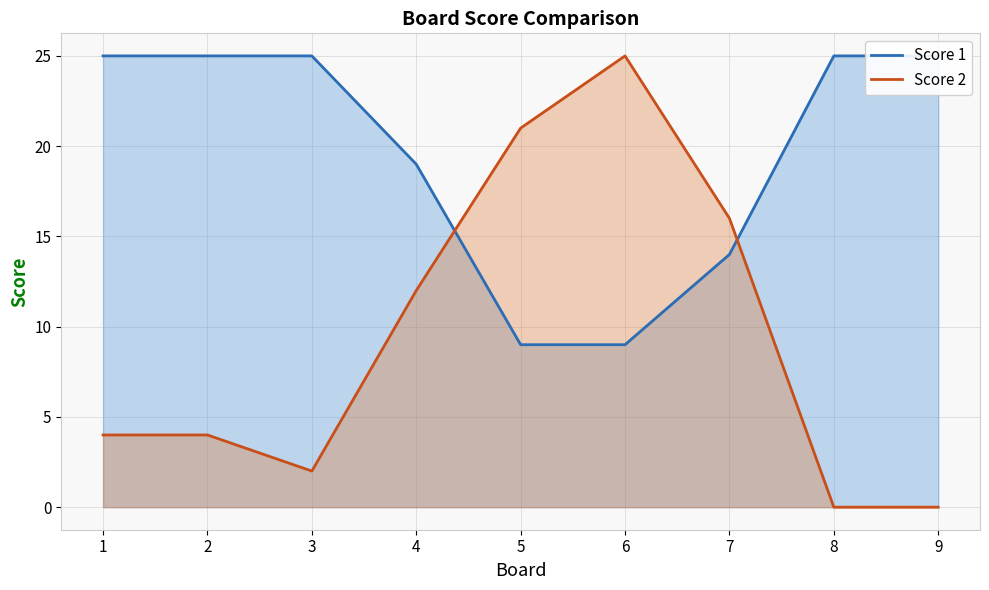

In Score 2, how many points are higher than both neighbors (excluding endpoints)?

1